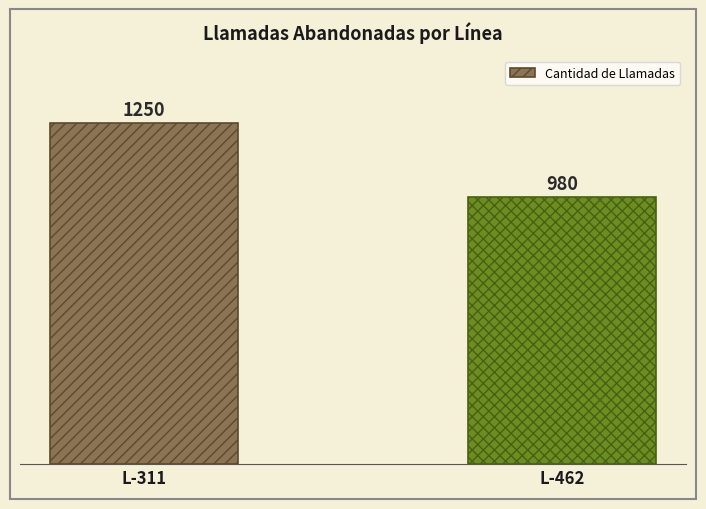

Rank the categories by value from highest to lowest.

L-311, L-462